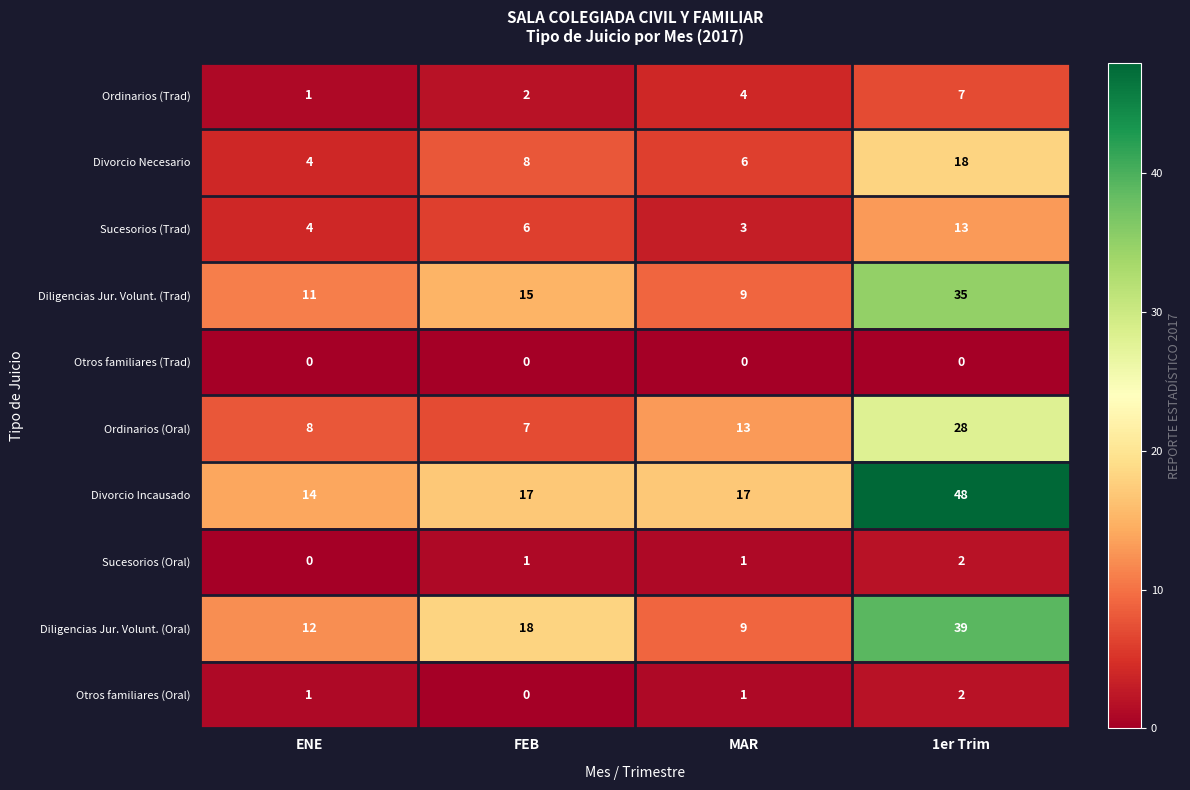

How many categories are shown in the chart?

4